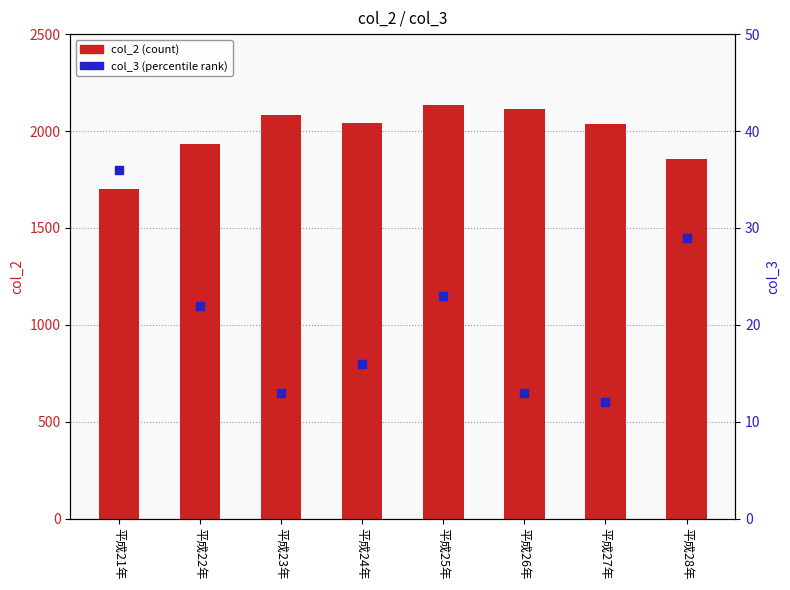

Which series reaches the maximum Y coordinate?

col_2 (count)